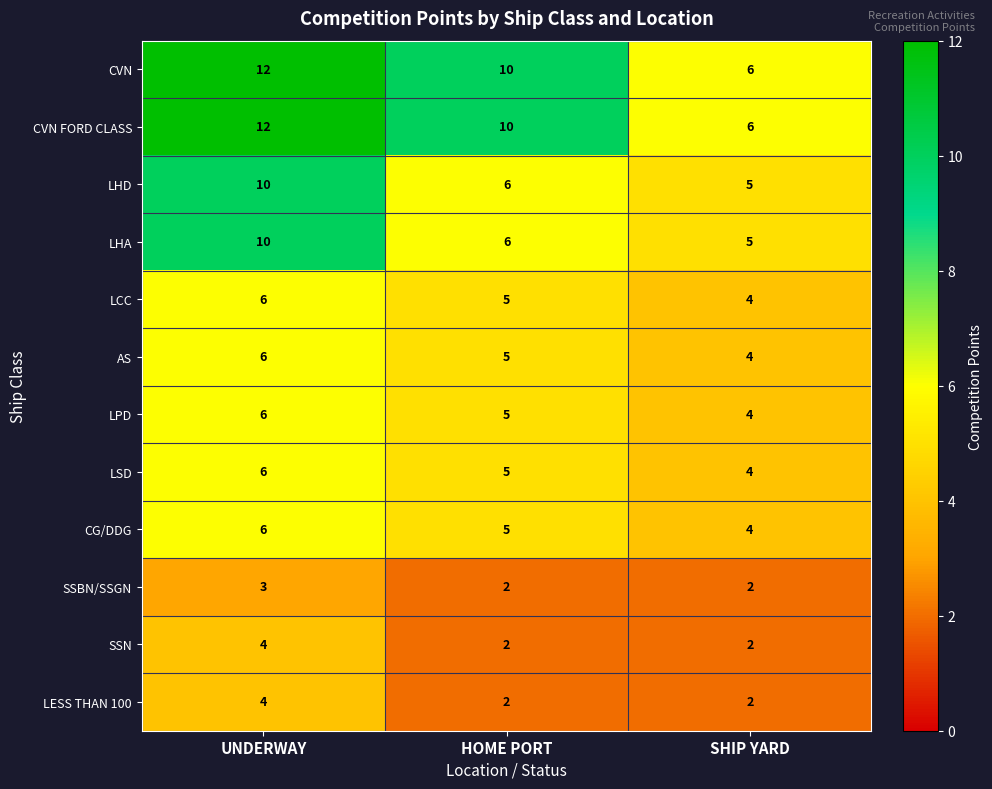

How many distinct data groups are displayed?

12